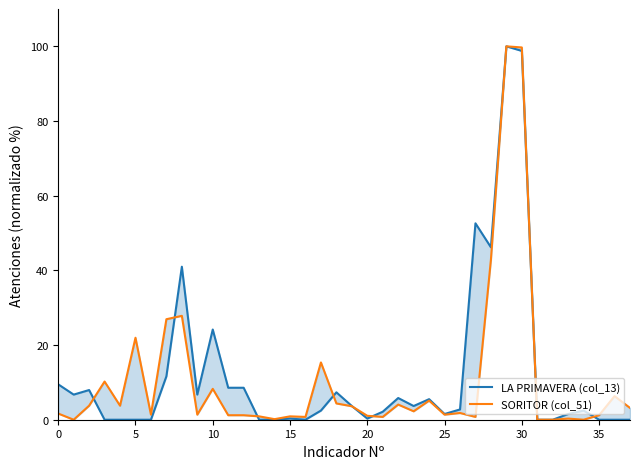

Is the value of SORITOR (col_51) at 25 greater than the value of LA PRIMAVERA (col_13) at 24?

Yes